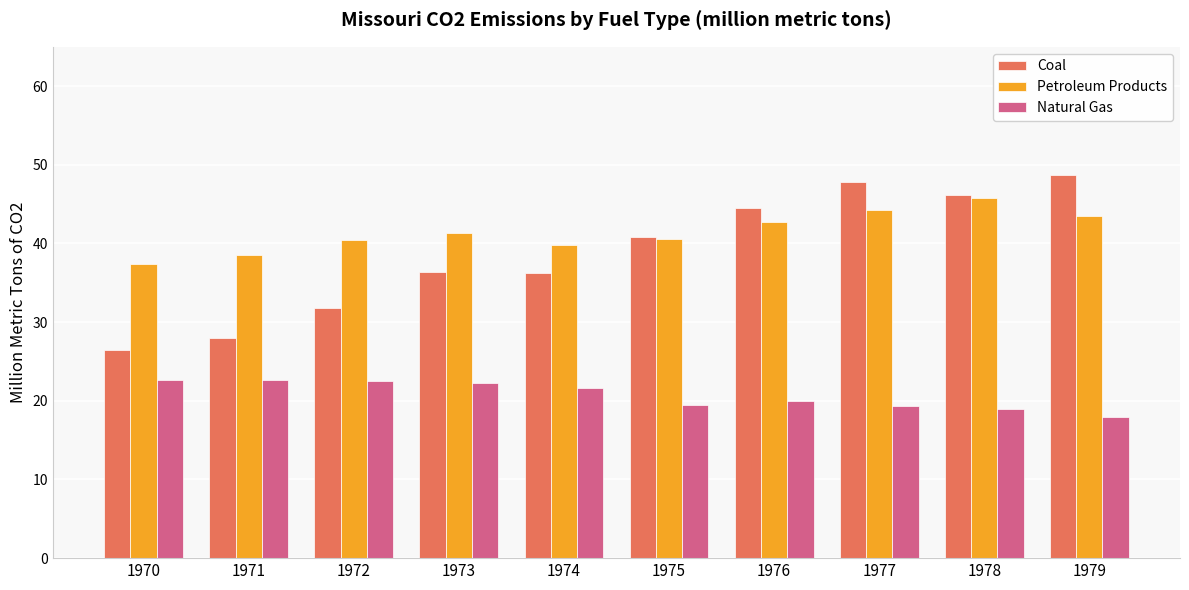

Rank the series by their maximum value, from lowest to highest.

Natural Gas, Petroleum Products, Coal